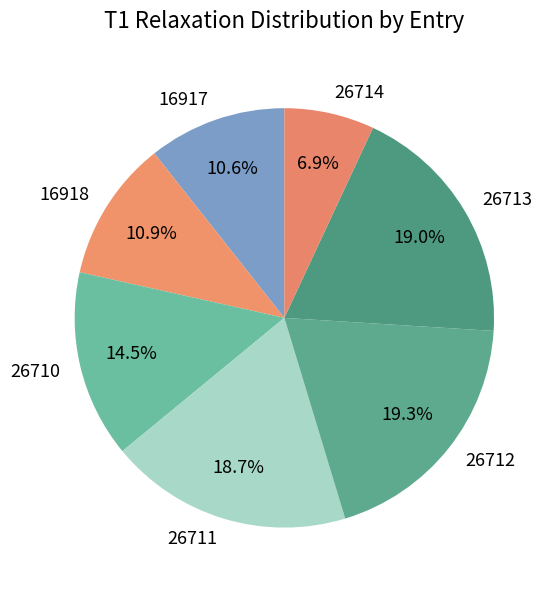

What is the ratio of the value at 26710 to the value at 16918?

1.3